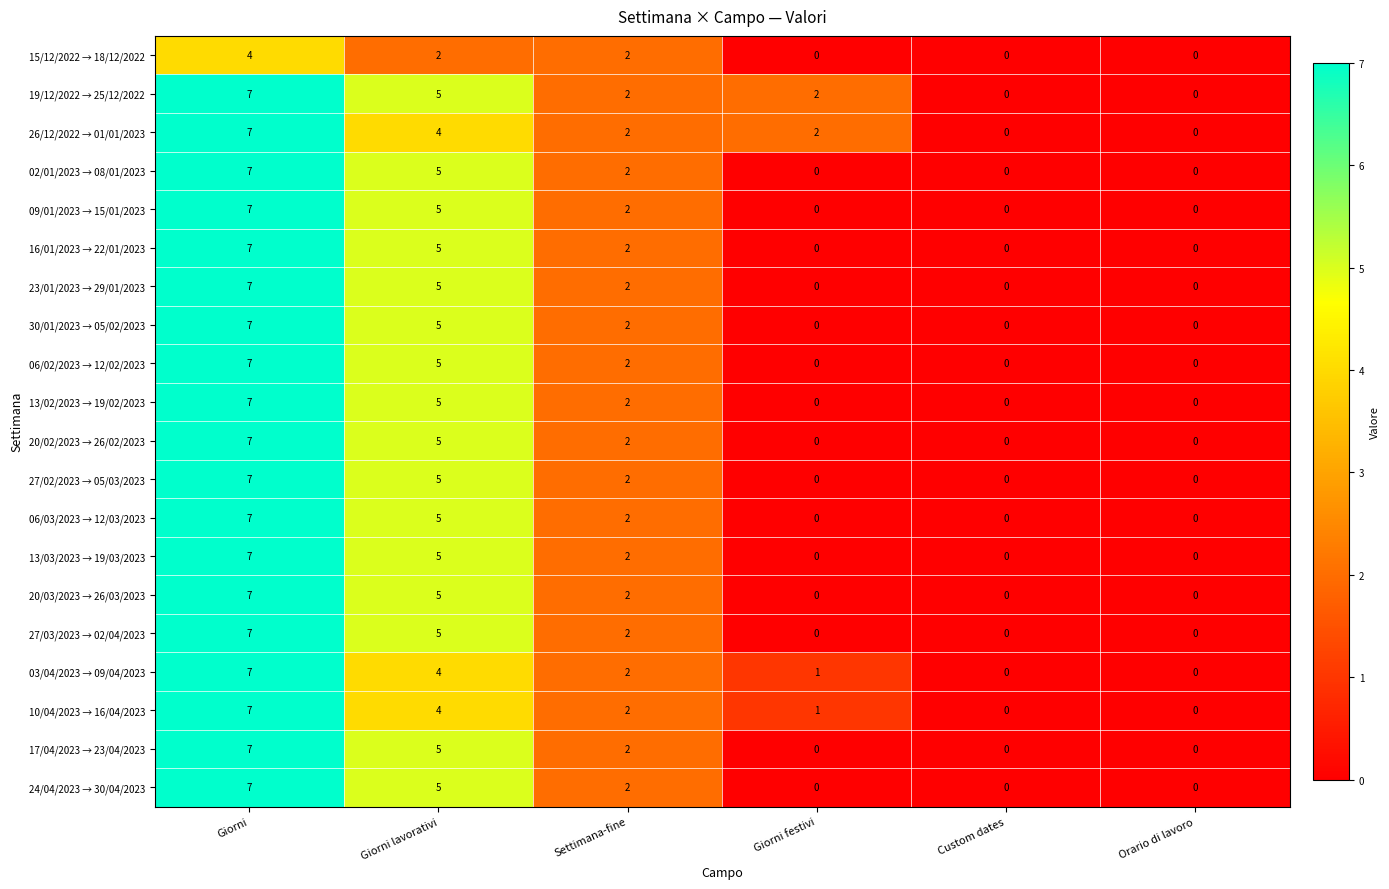

What is the total value across all series at Giorni lavorativi?

94